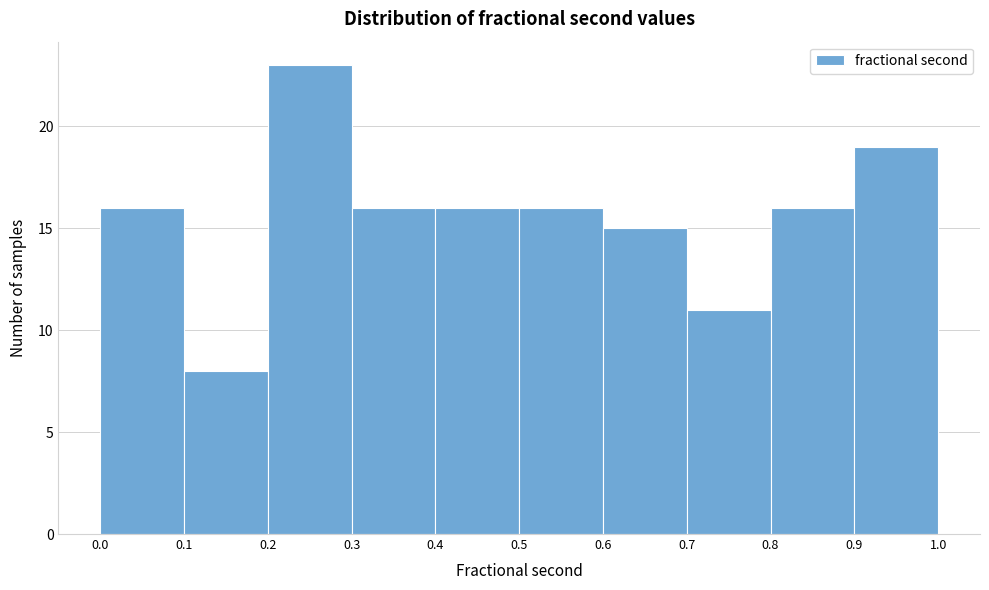

Which range on the x-axis has the tallest bar?

0.2 to 0.3